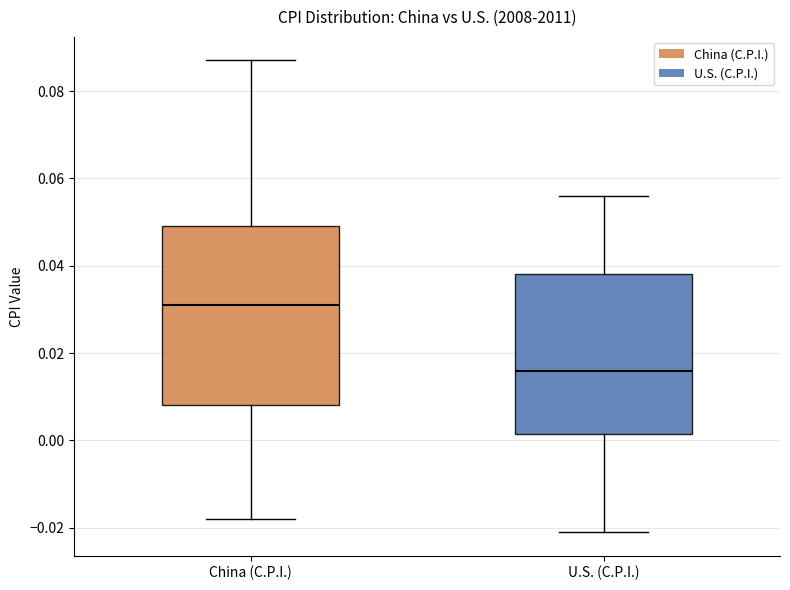

Comparing the boxes themselves (not the whiskers), which one is the tallest?

China (C.P.I.)